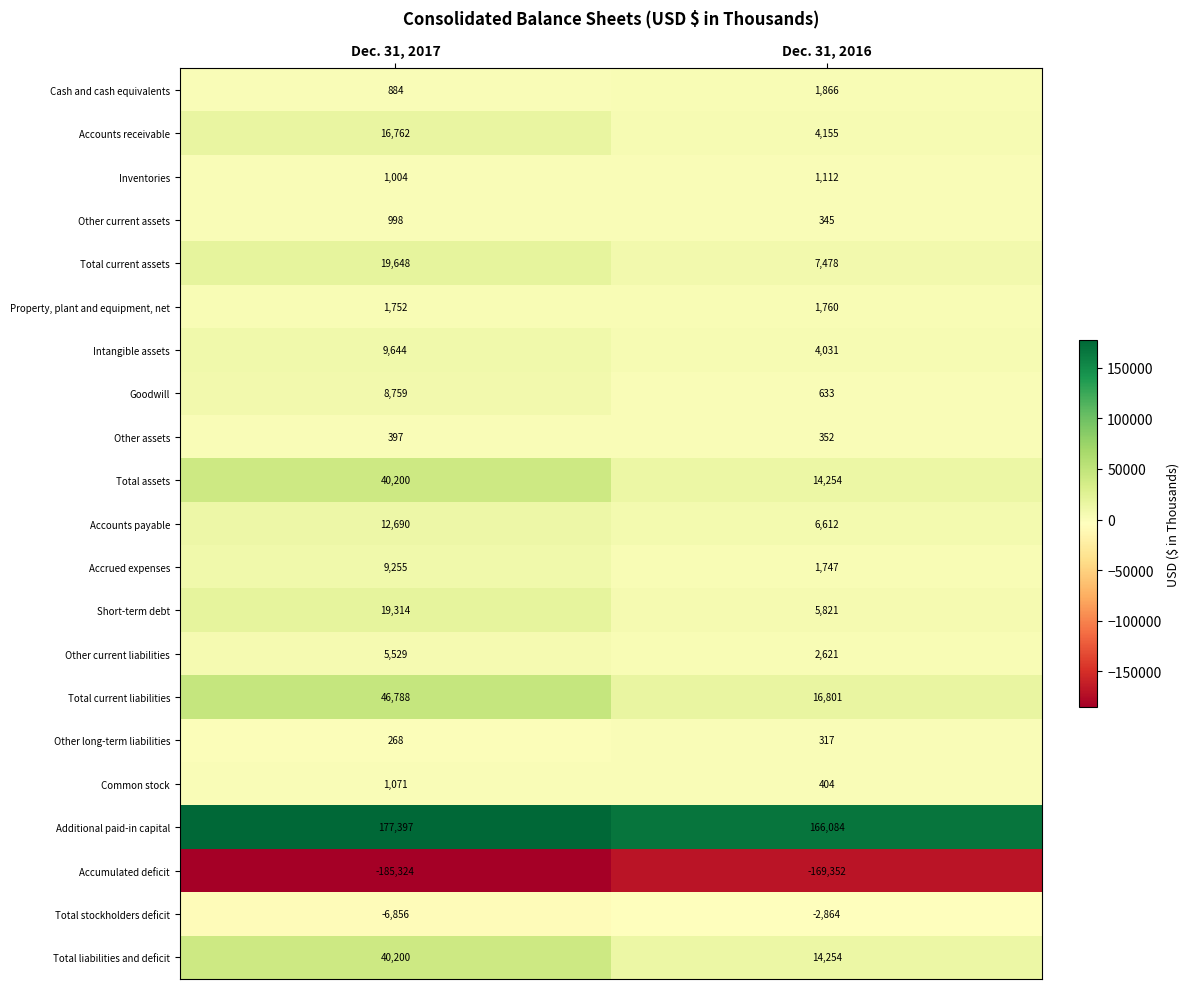

What is the difference between the highest and lowest values at Dec. 31, 2016?

335436